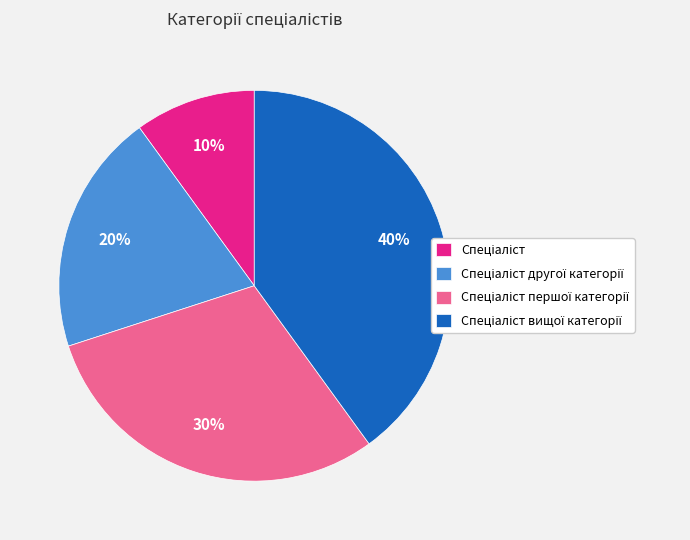

Does any single category account for the majority?

No